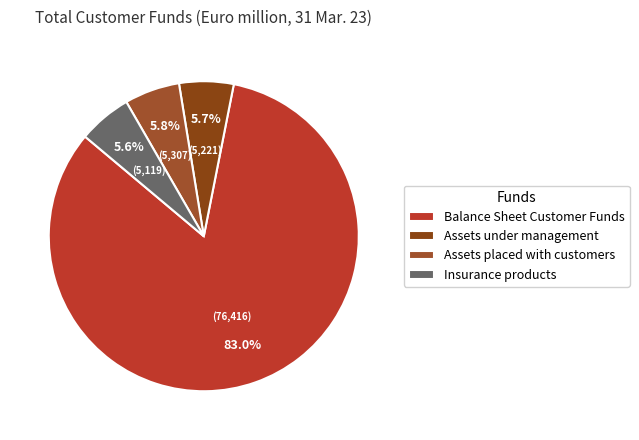

Rank the categories by value from lowest to highest.

Insurance products, Assets under management, Assets placed with customers, Balance Sheet Customer Funds